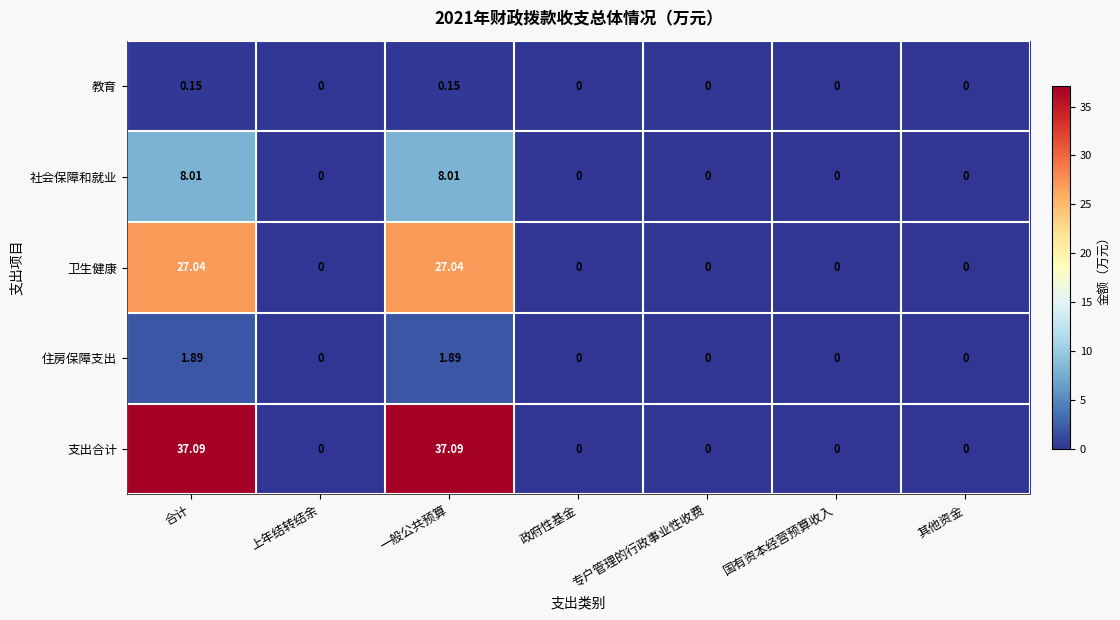

Rank the series by their maximum value, from lowest to highest.

教育, 住房保障支出, 社会保障和就业, 卫生健康, 支出合计